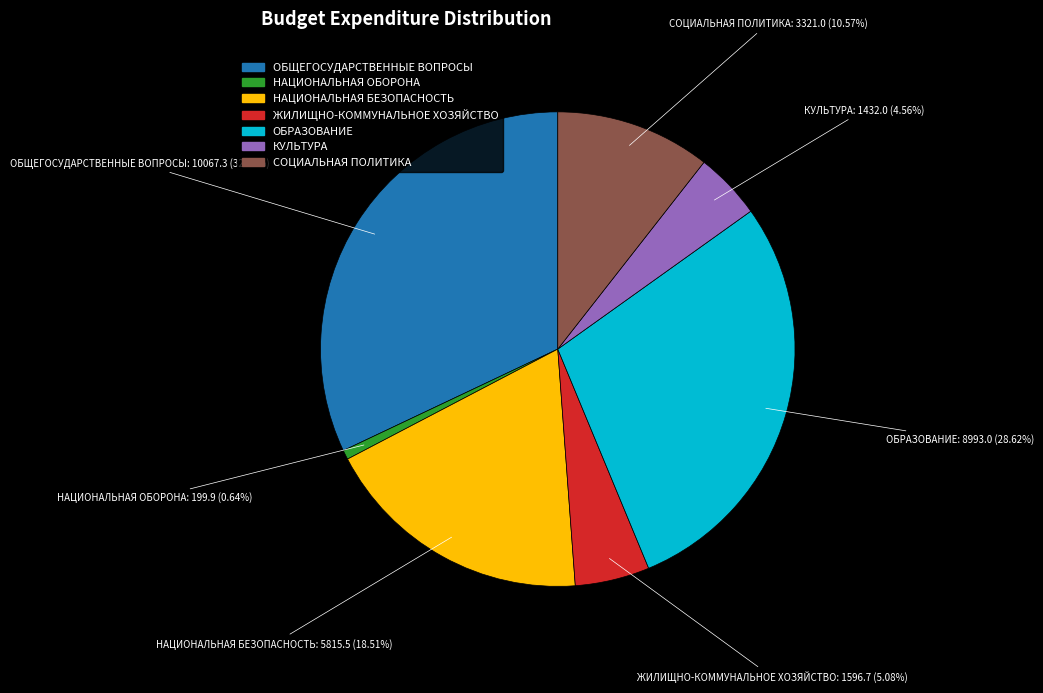

Which has a higher value, ЖИЛИЩНО-КОММУНАЛЬНОЕ ХОЗЯЙСТВО or ОБЩЕГОСУДАРСТВЕННЫЕ ВОПРОСЫ?

ОБЩЕГОСУДАРСТВЕННЫЕ ВОПРОСЫ